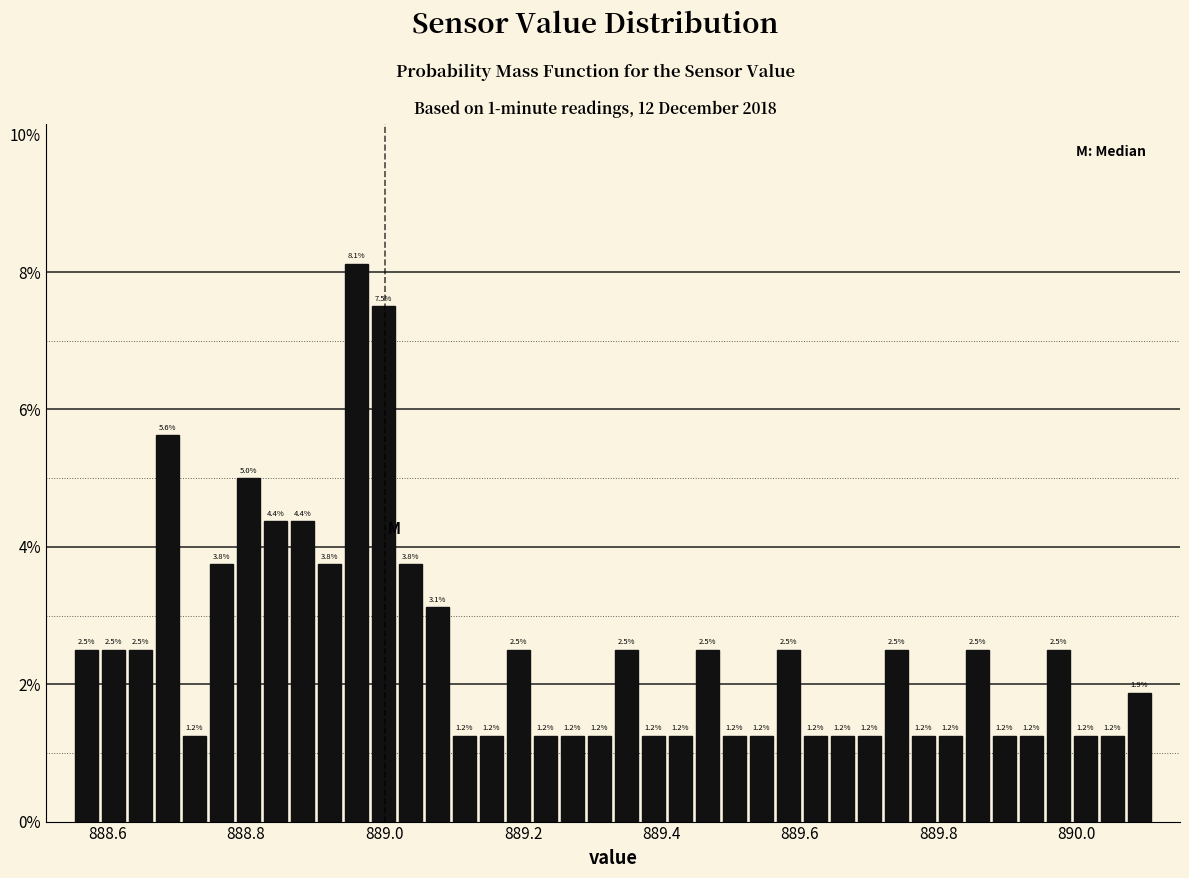

Read against the x-axis, roughly where is the centre of the tallest bar?

888.96